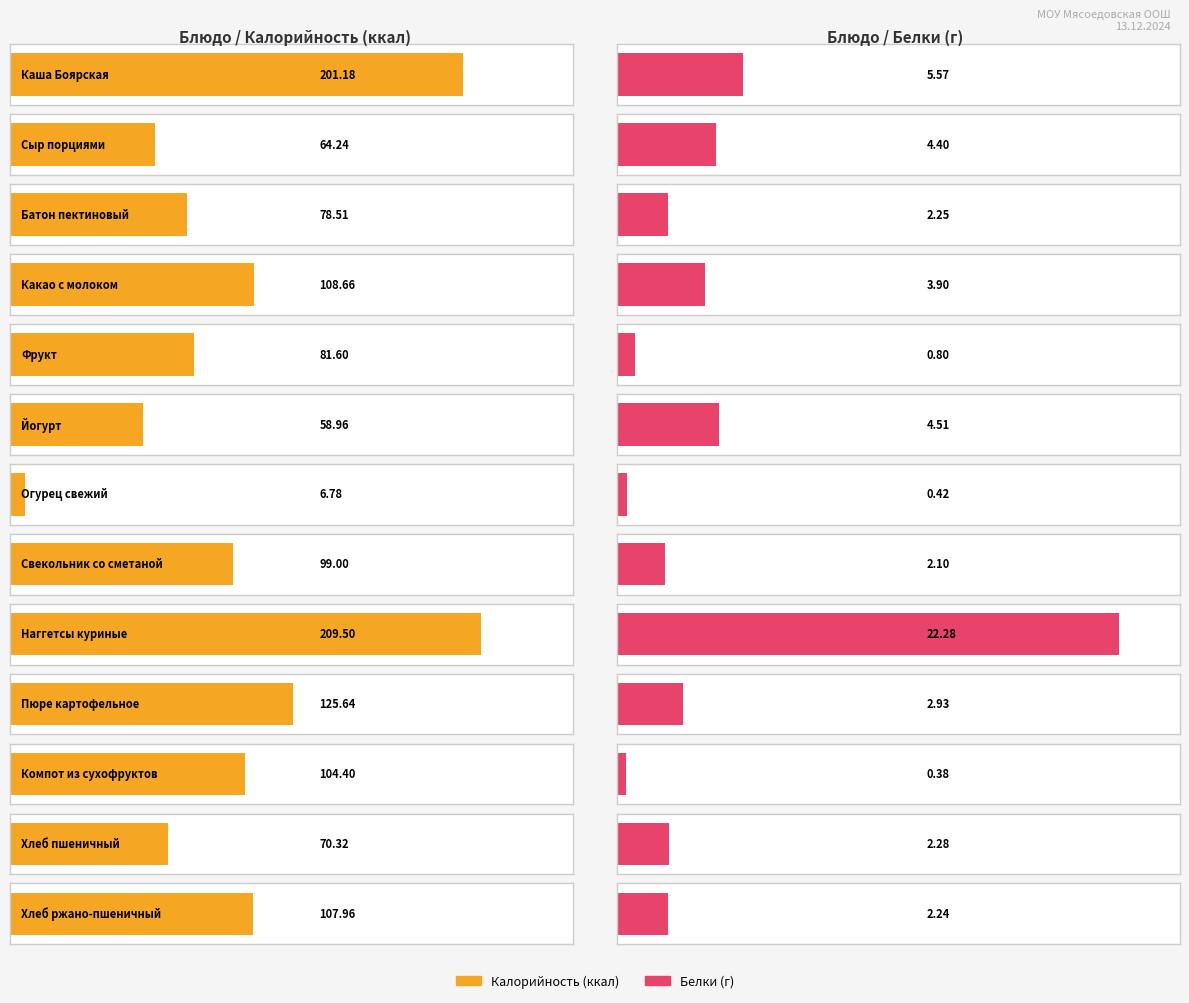

Which series has the largest range (max minus min)?

Калорийность